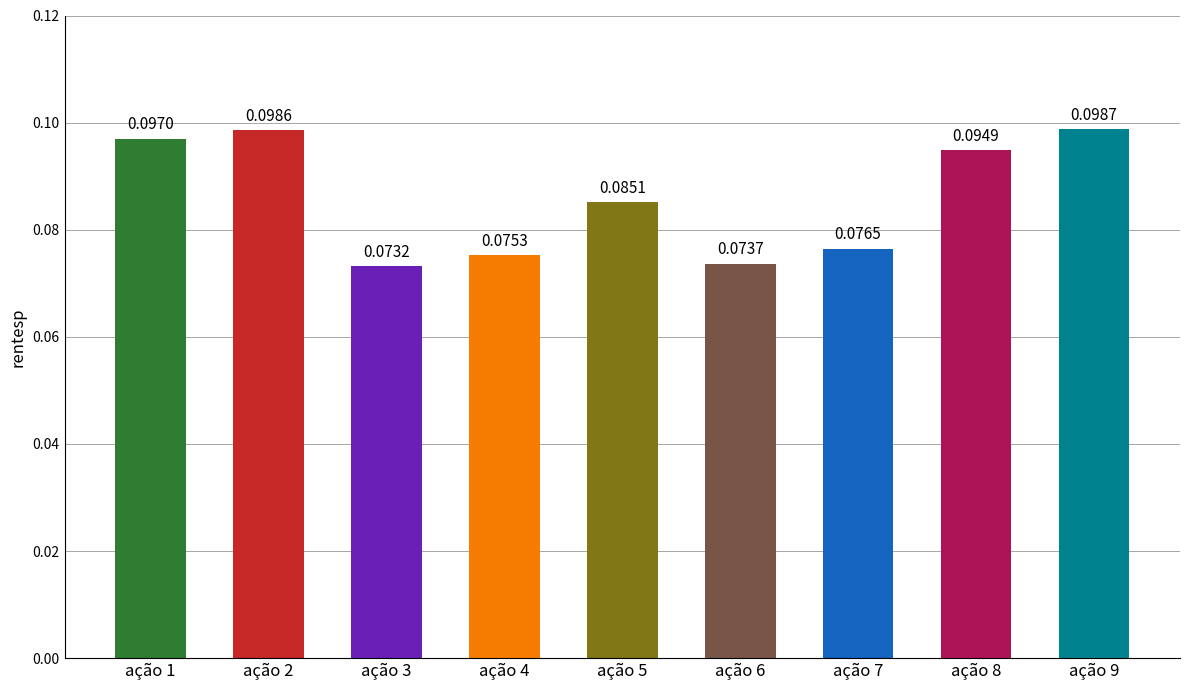

List the labels in order of value, smallest first.

ação 3, ação 6, ação 4, ação 7, ação 5, ação 8, ação 1, ação 2, ação 9